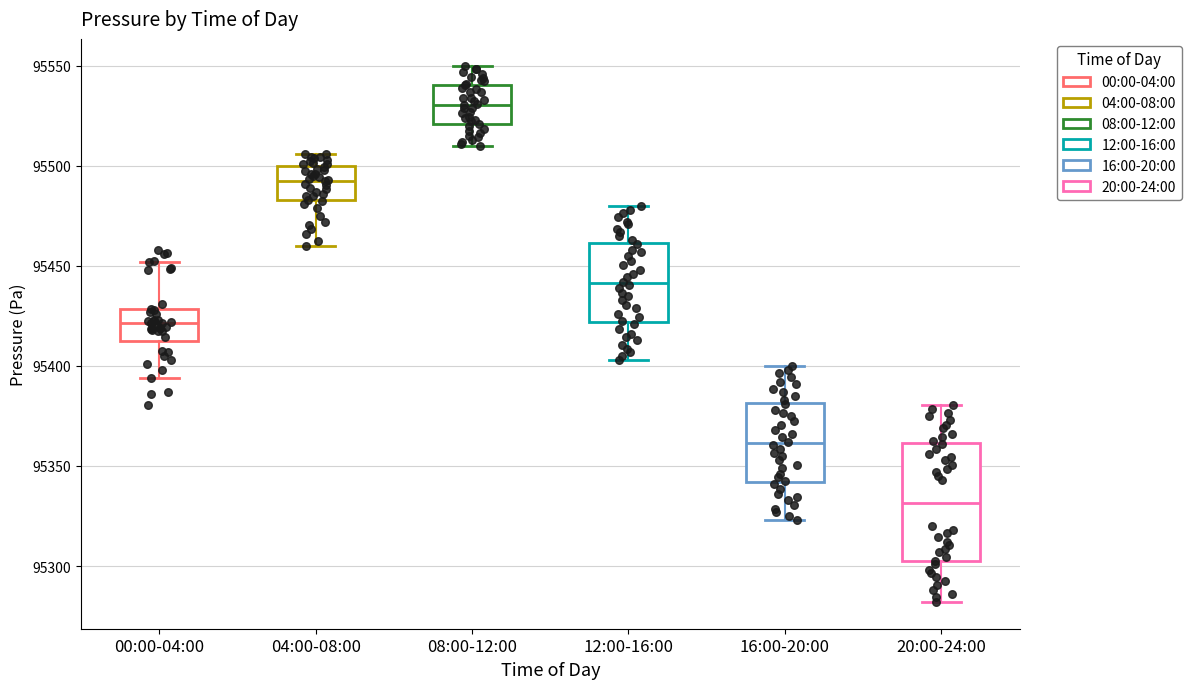

Reading left to right, read every box against the y-axis: the position of its median line, the range the box covers, and the ends of its whiskers. The values are not printed on the chart, so give them approximately, as read against the axis.

00:00-04:00: median 95420, box 95415 to 95430, whiskers 95395 to 95450
04:00-08:00: median 95495, box 95485 to 95500, whiskers 95460 to 95505
08:00-12:00: median 95530, box 95520 to 95540, whiskers 95510 to 95550
12:00-16:00: median 95440, box 95420 to 95460, whiskers 95405 to 95480
16:00-20:00: median 95360, box 95340 to 95380, whiskers 95325 to 95400
20:00-24:00: median 95330, box 95300 to 95360, whiskers 95280 to 95380